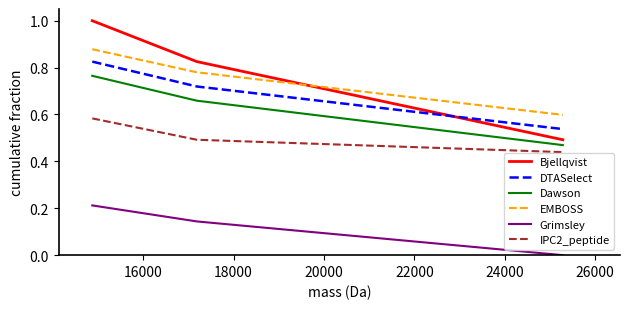

Which series has the widest spread of values?

Bjellqvist